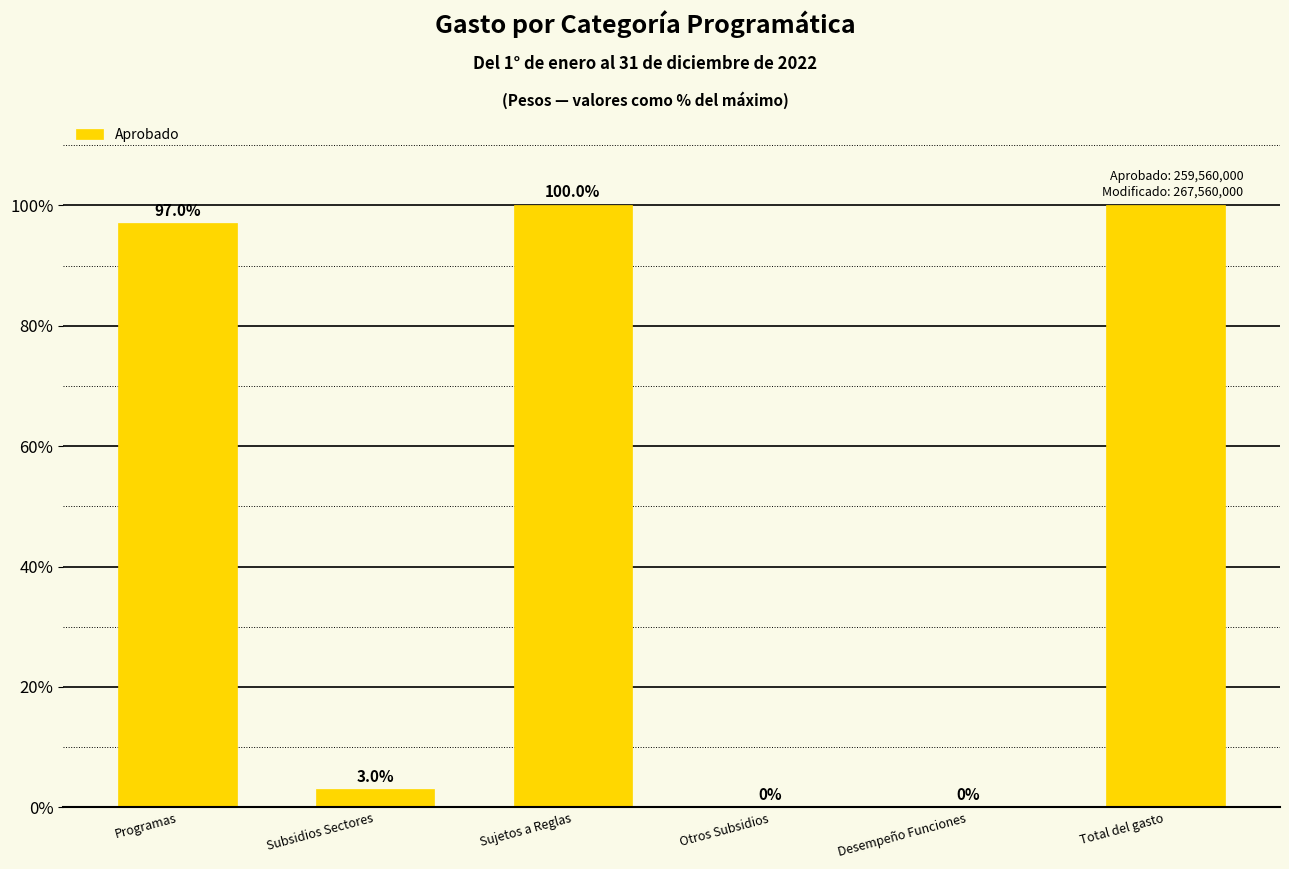

The value at Programas is 167.9. True or false?

False